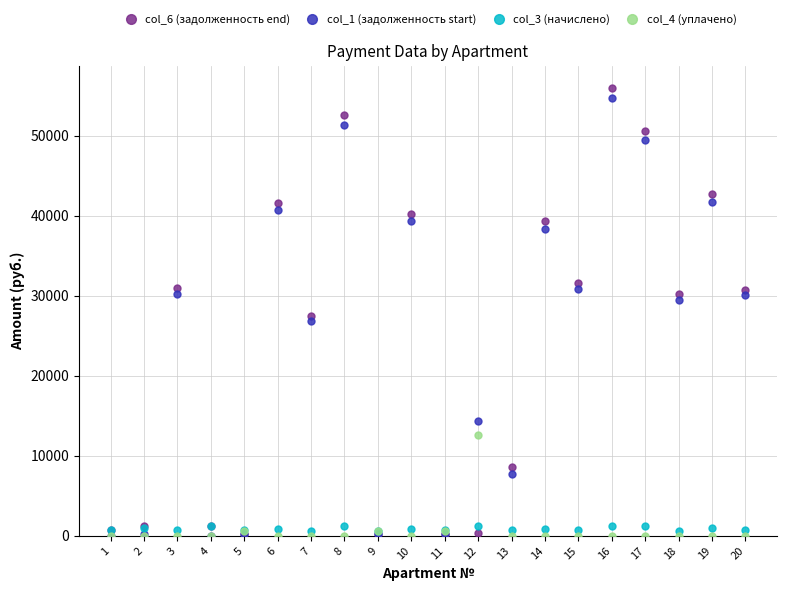

What is the highest value of the col_6 (задолженность end) series?

55975.2